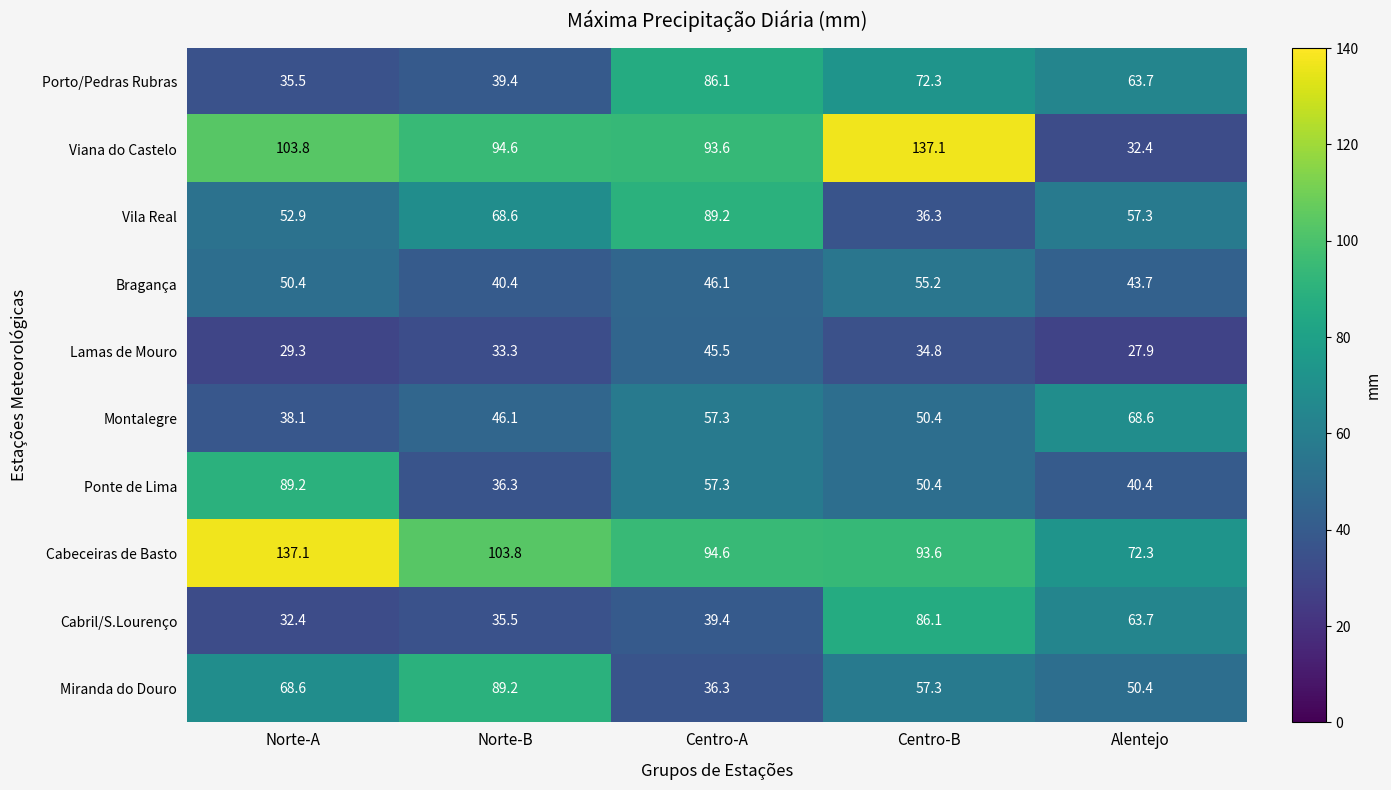

Where does the Porto/Pedras Rubras series first go above 63?

Centro-A